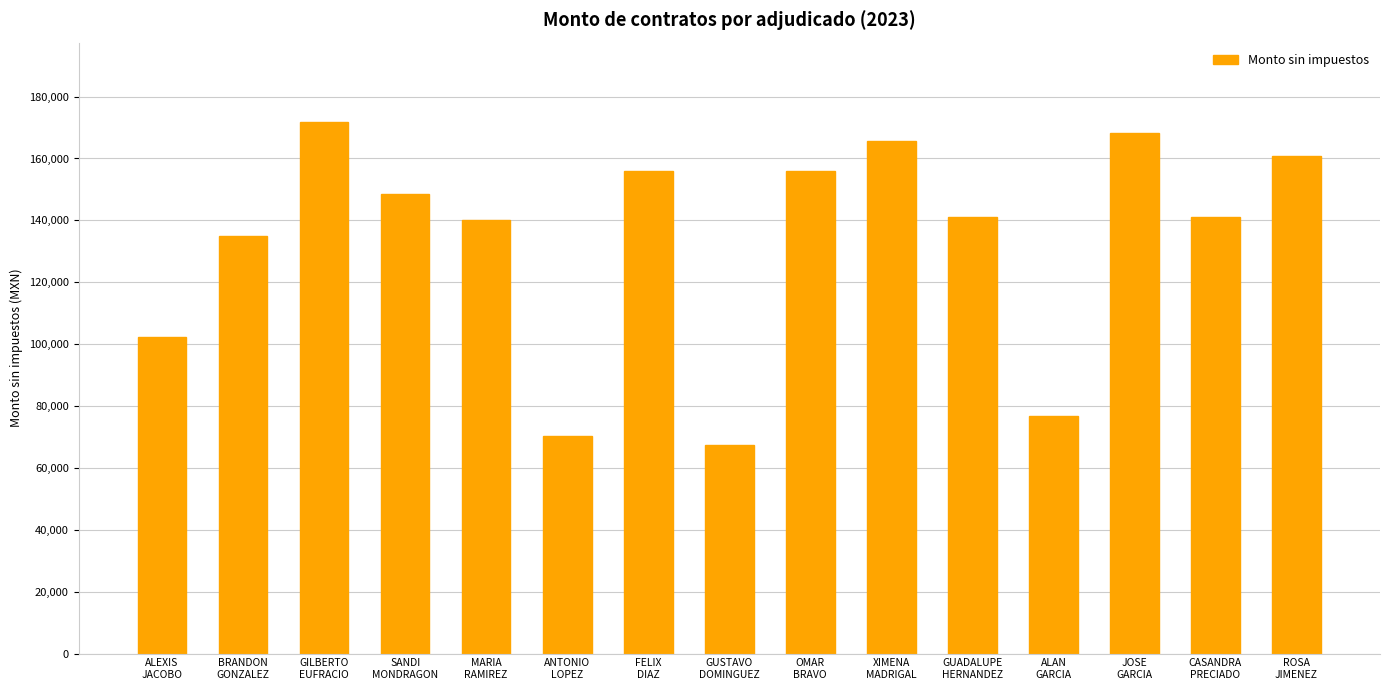

What is the value of the 3rd bar from the left?

171698.3